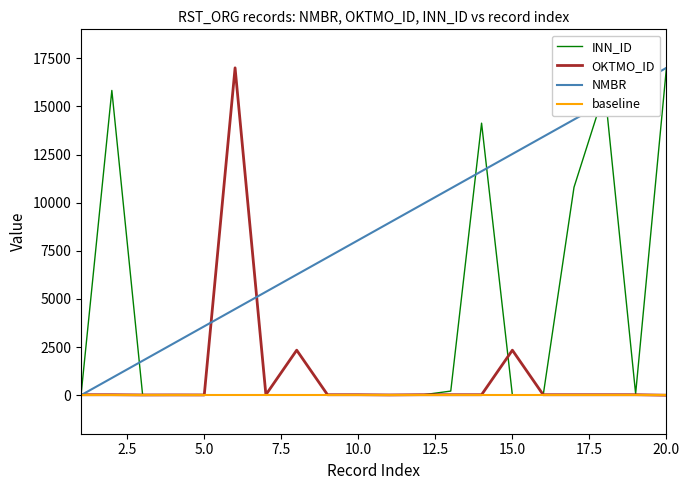

What are all the series names shown in the legend?

INN_ID, OKTMO_ID, NMBR, baseline